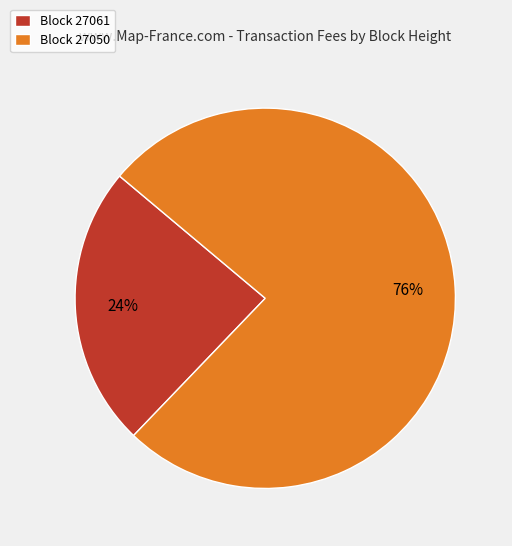

Which slice represents more than half of the pie?

Block 27050